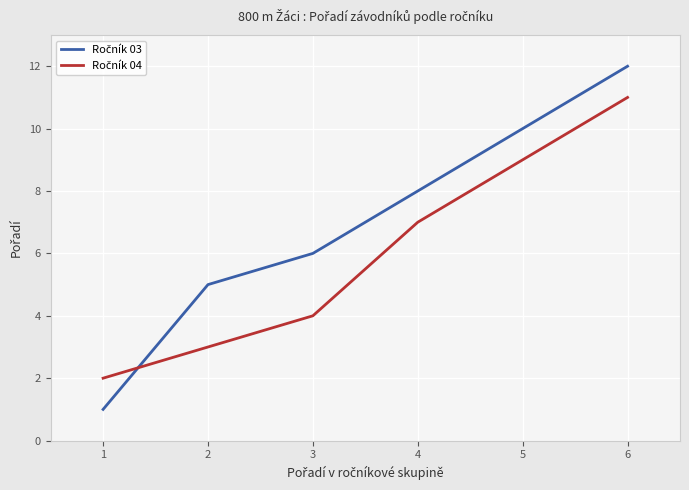

At which category is the sum across all series the highest?

6